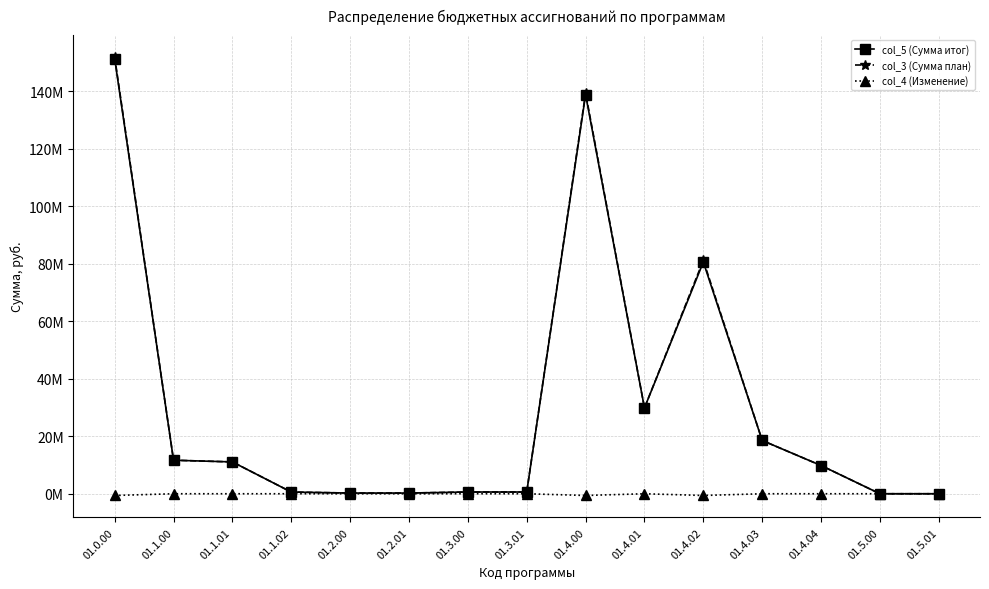

True or false: col_5 (Сумма итог) and col_3 (Сумма план) cross at least once.

False